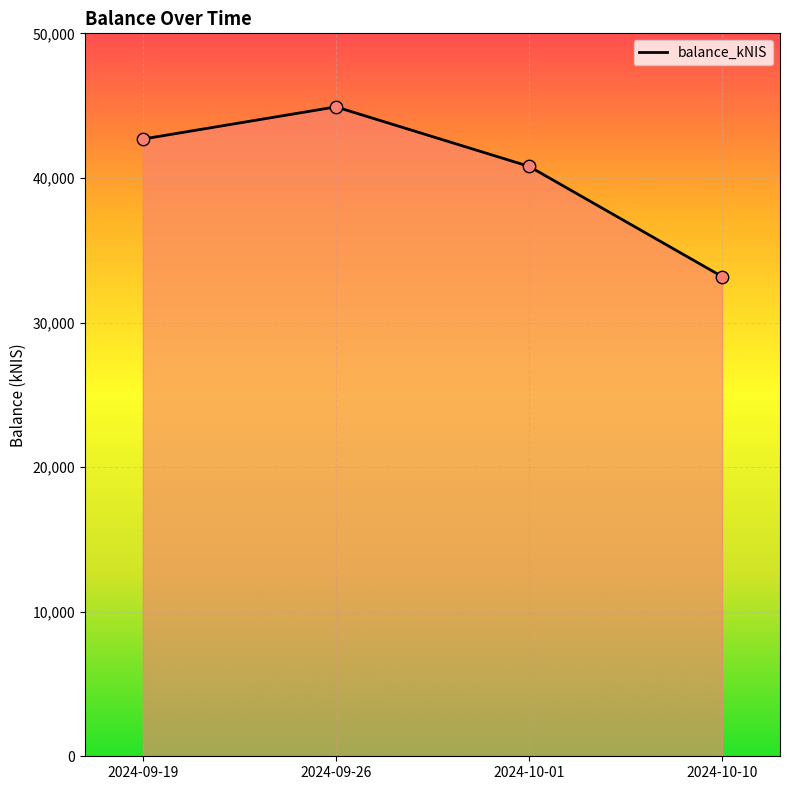

Approximately how many times larger is the value at 2024-09-26 compared to 2024-09-19?

1.1